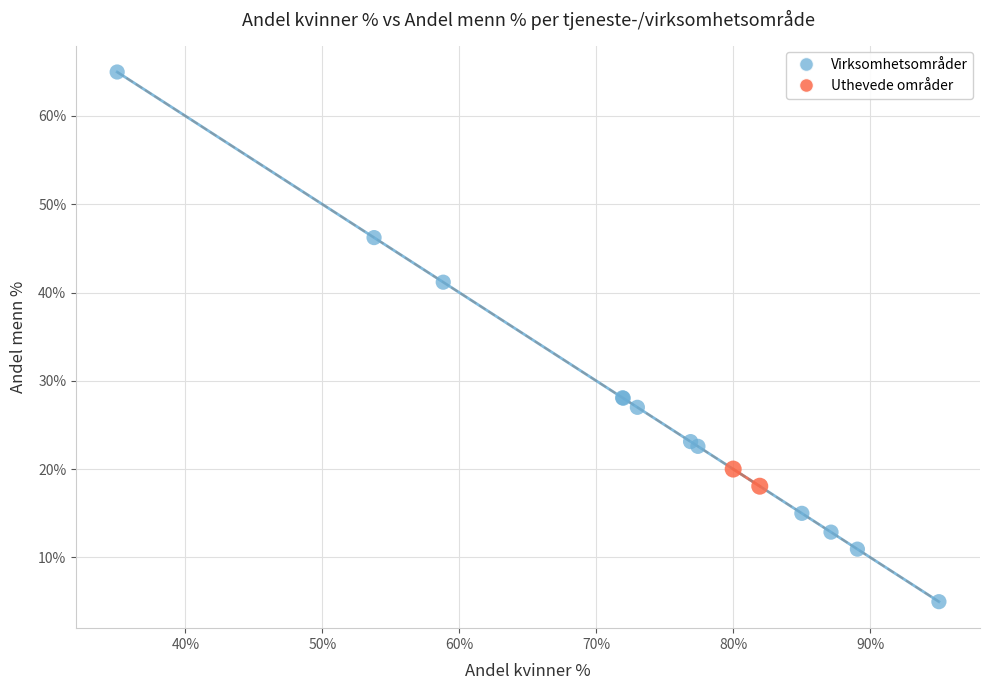

What are all the series names shown in the legend?

Virksomhetsområder, Uthevede områder